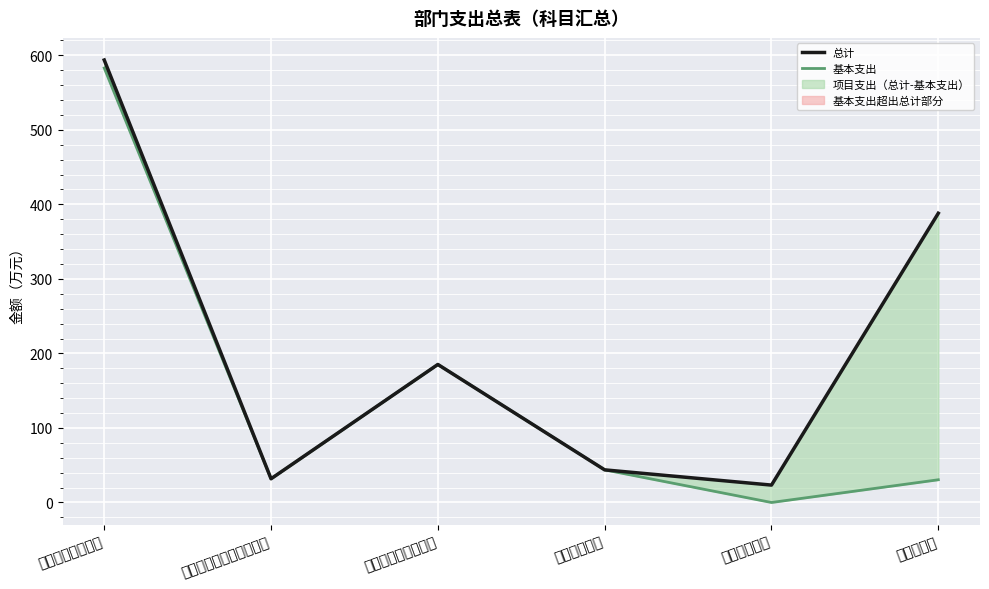

What is the difference between the maximum and minimum values in the 基本支出 series?

583.0